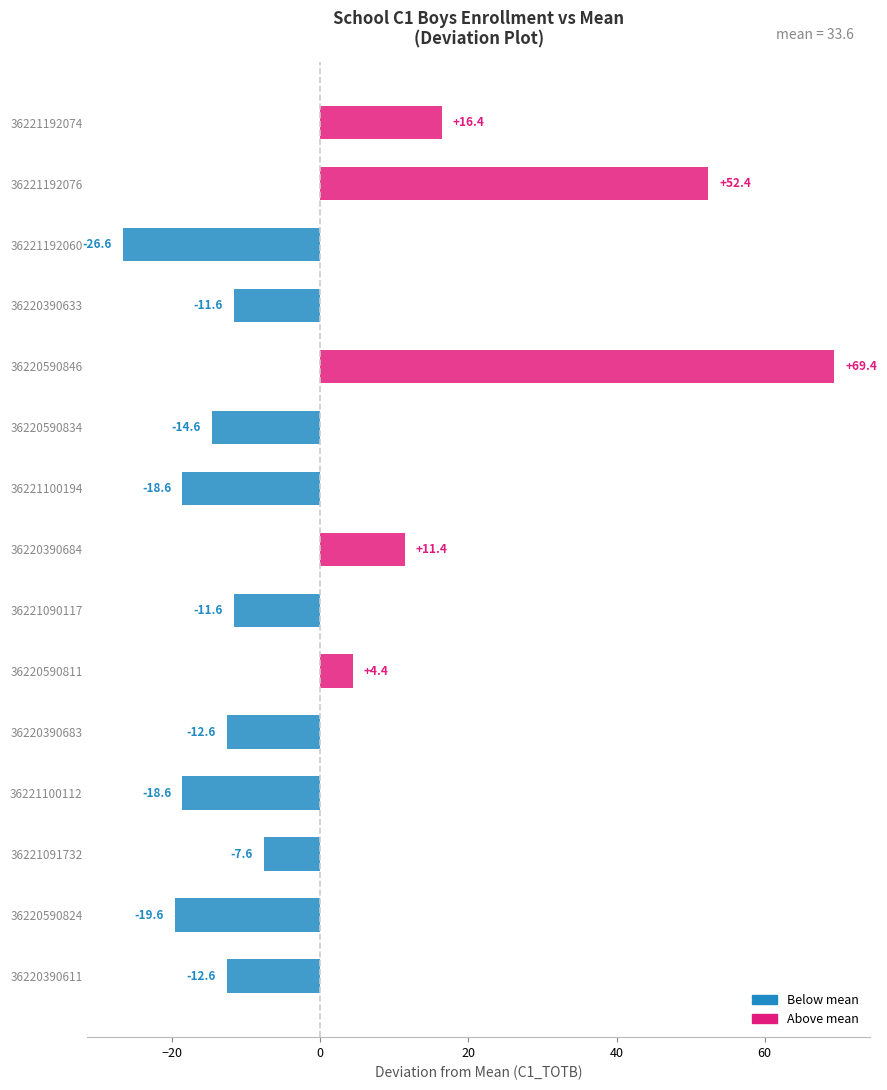

At which label is the value closest to 21?

36221192074